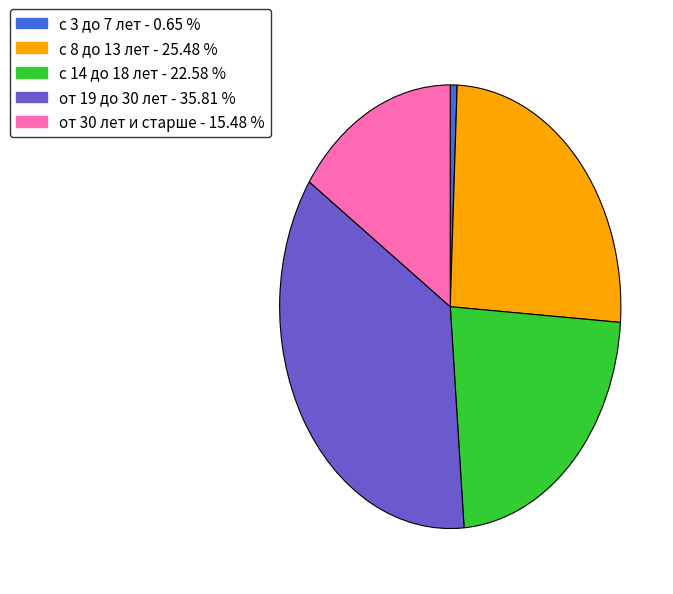

Do от 30 лет и старше and с 14 до 18 лет together represent more than half of the pie?

No